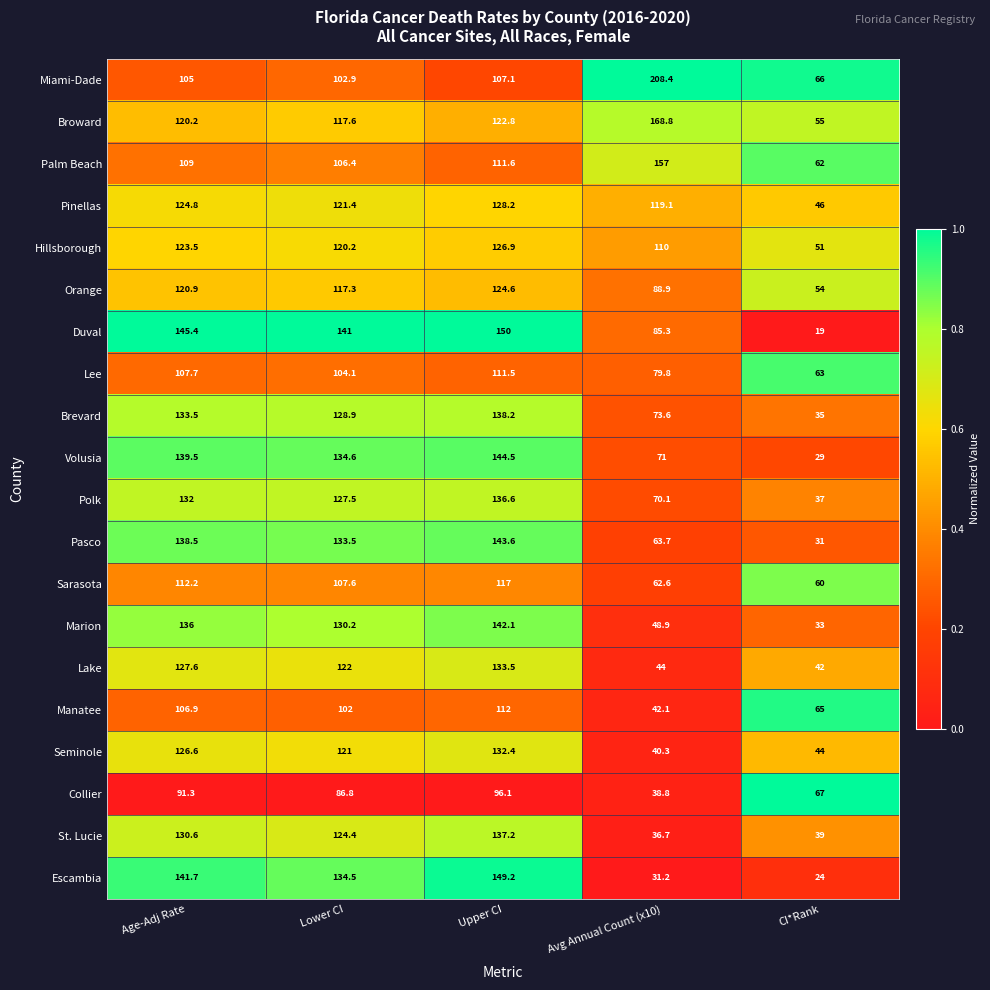

What is the highest value of the Lake series?

133.5